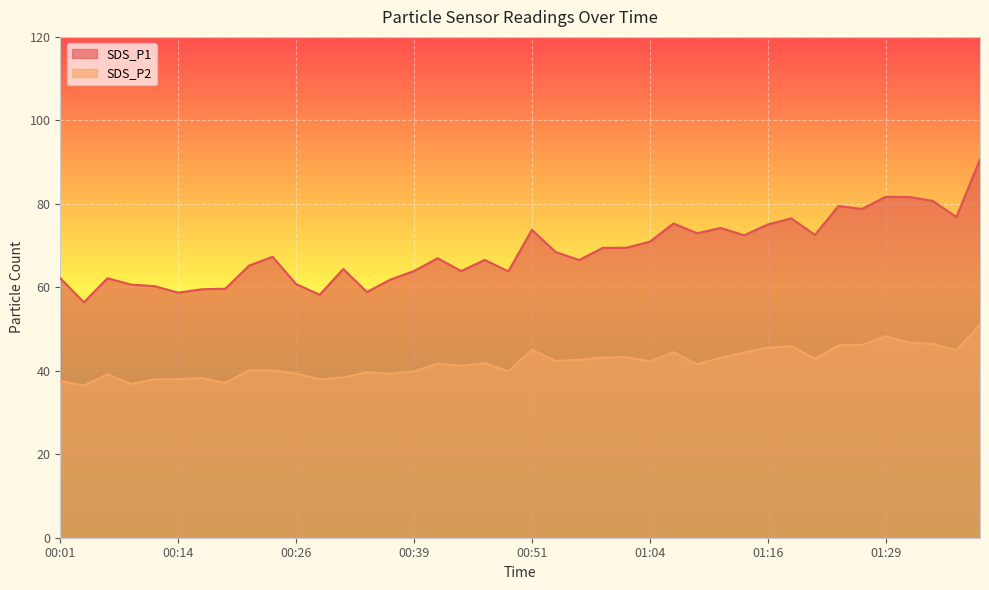

Which label corresponds to the largest value in the chart?

01:39